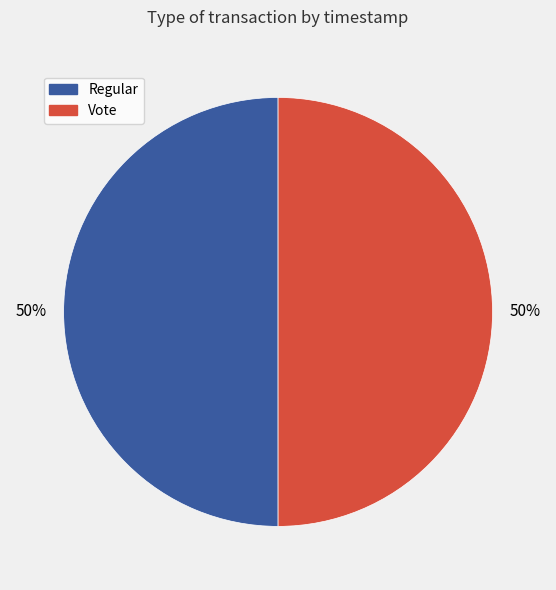

The Regular slice represents 55% of the pie. True or false?

False